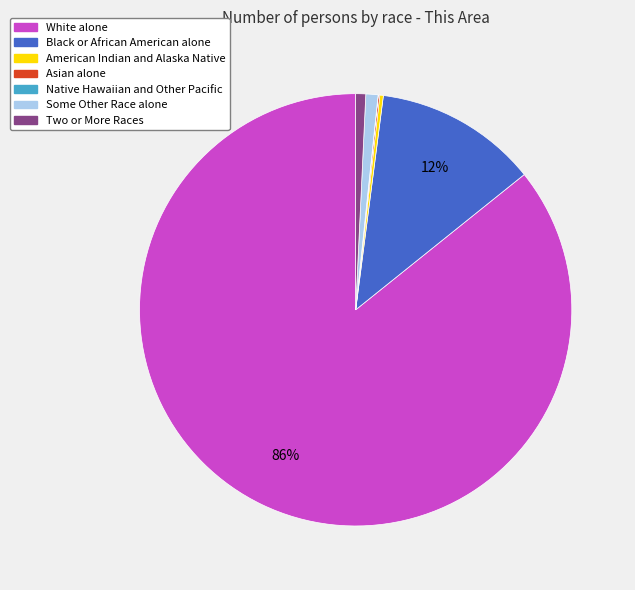

To the nearest percent, what is the difference between the White alone and Two or More Races slice percentages?

85%